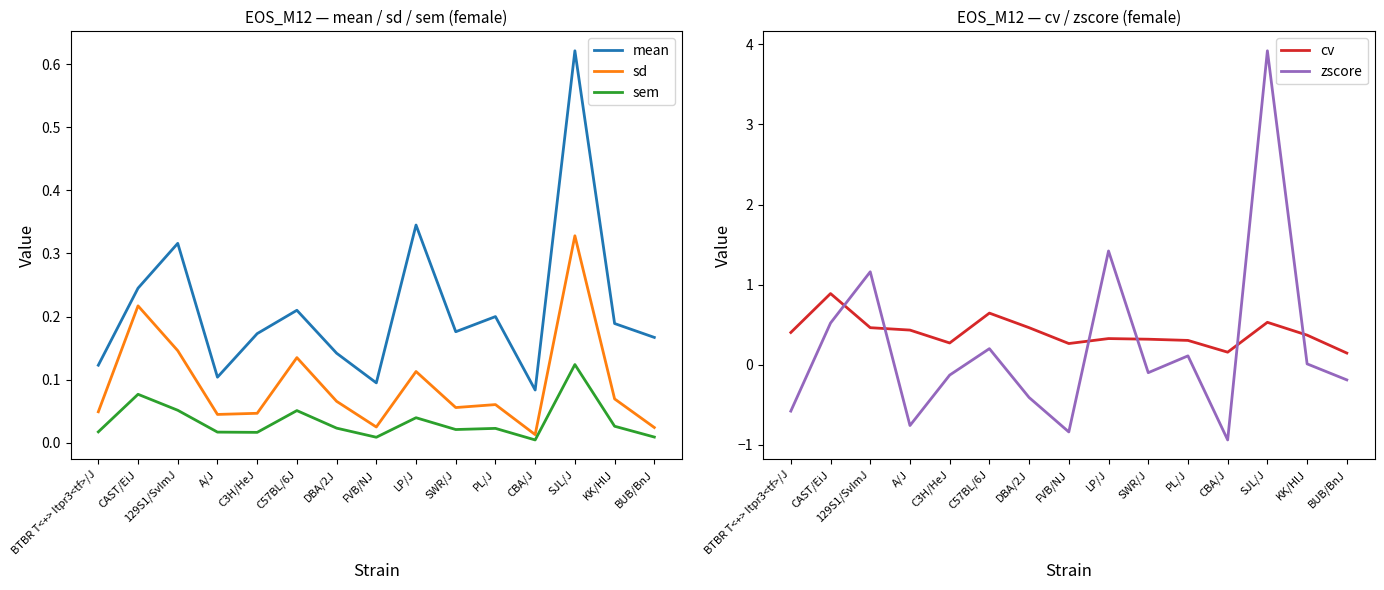

How many data points does each series have?

15